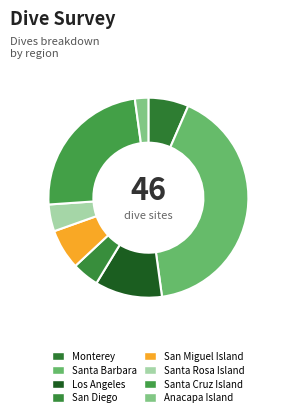

To the nearest percent, what is the average slice percentage?

12%